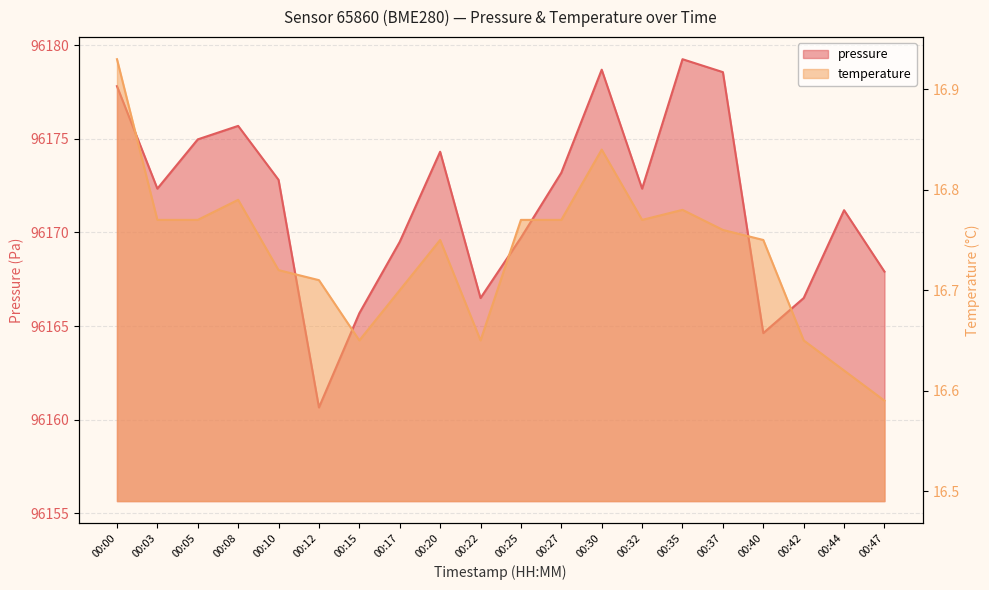

How many lines are shown in the chart?

2